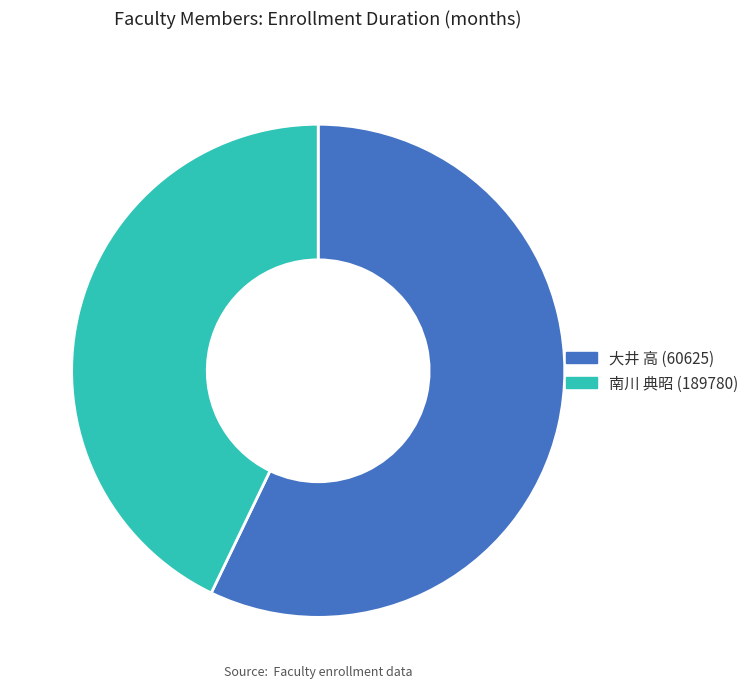

Do 大井 高 (60625) and 南川 典昭 (189780) together represent more than half of the pie?

Yes